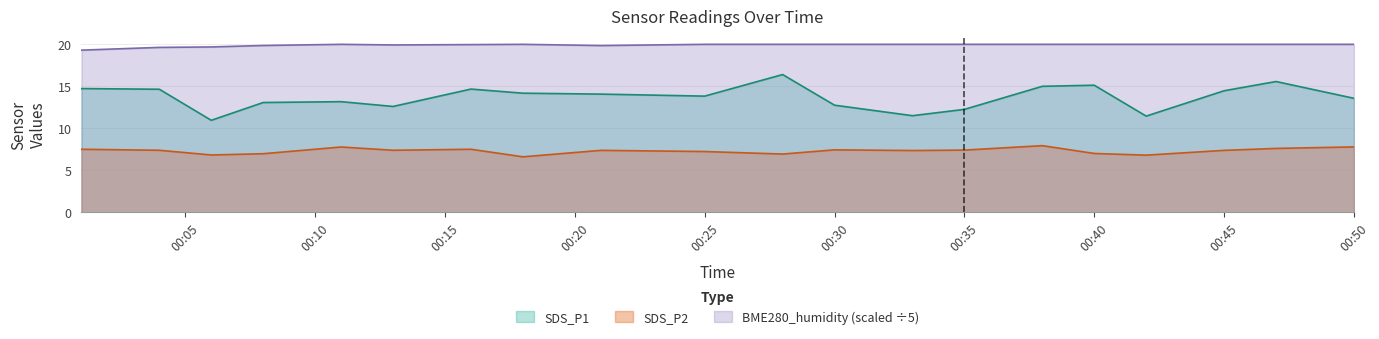

At which category is the sum across all series the highest?

2022/03/11 00:28